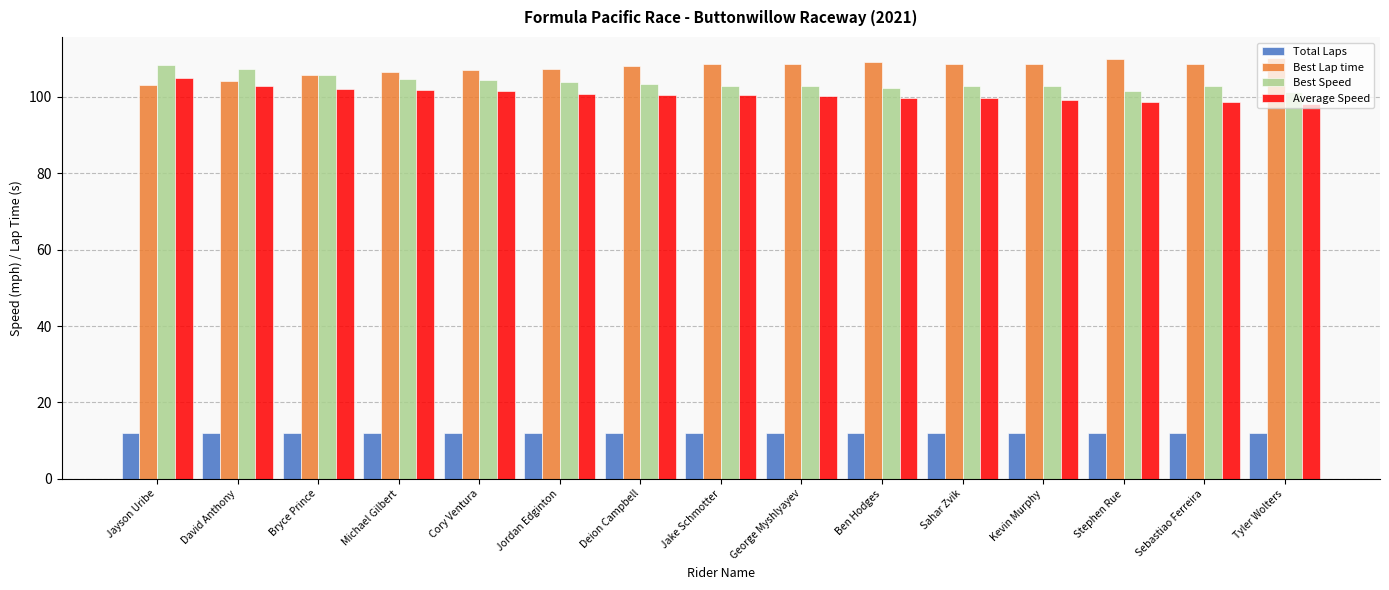

What is the smallest value displayed?

12.0